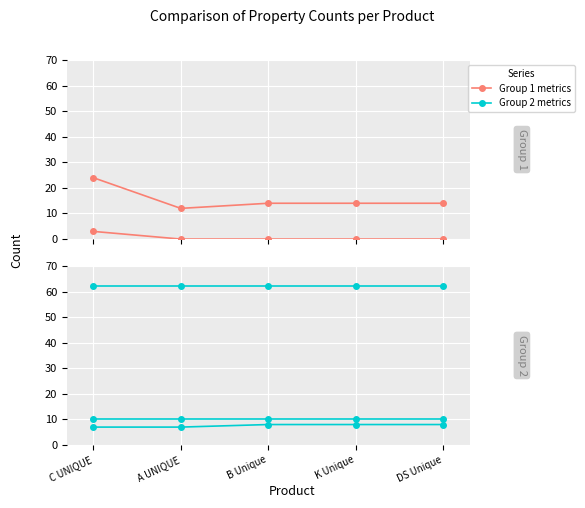

What is the sum of the Всего свойств values at B Unique and DS Unique?

124